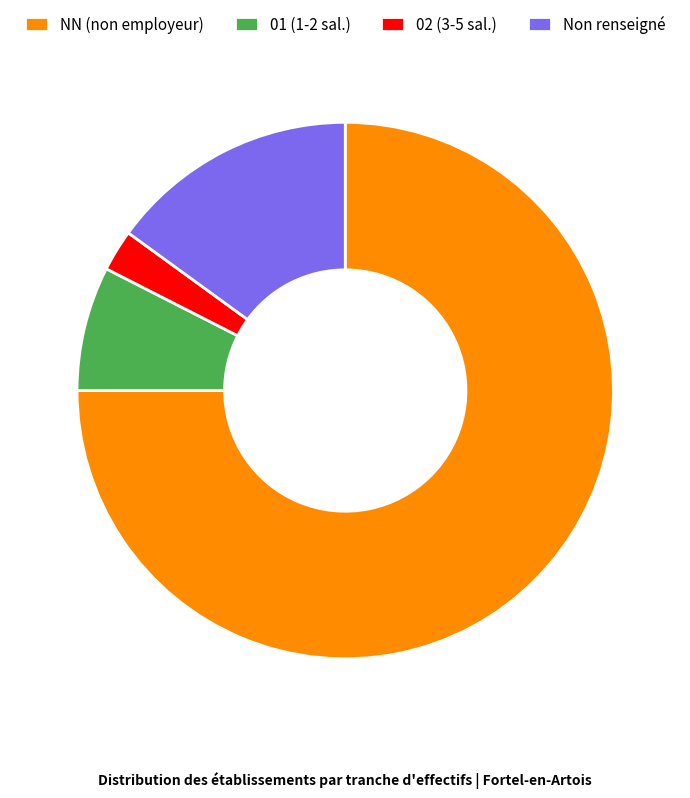

Count the number of slices in the pie.

4